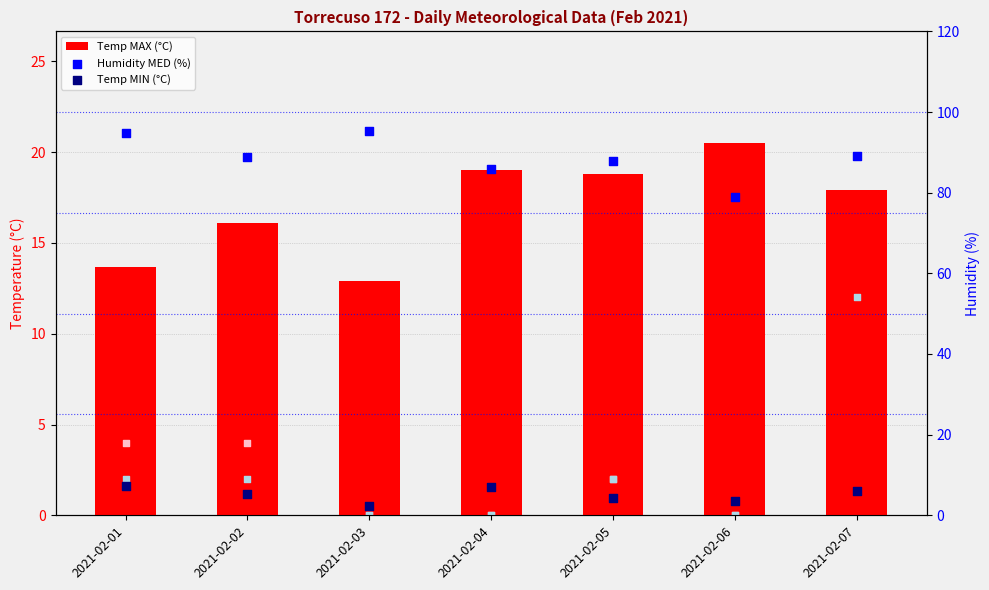

At which category is the sum across all series the highest?

2021-02-07